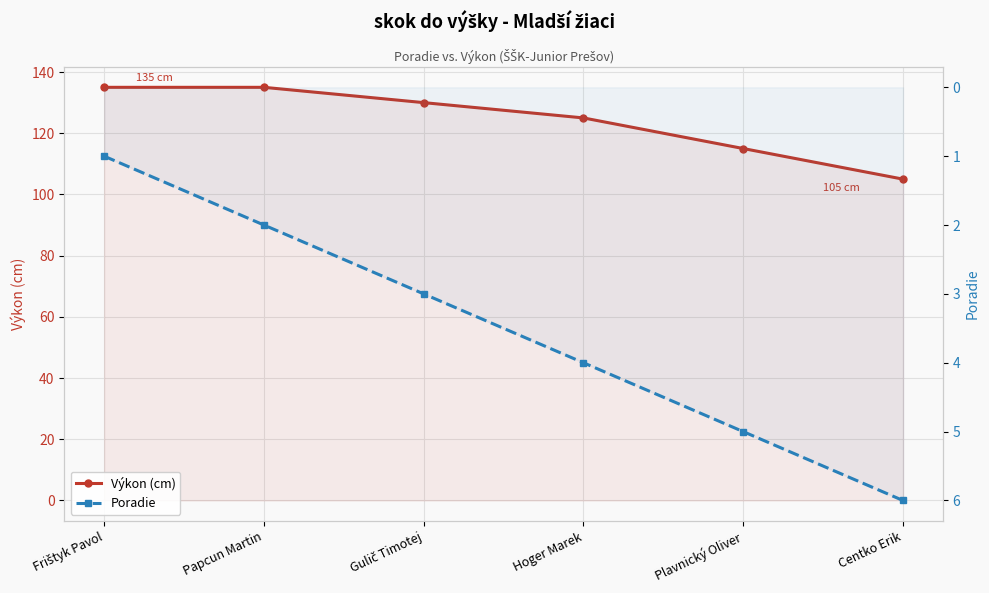

Which has a higher value, Plavnický Oliver or Papcun Martin?

Papcun Martin